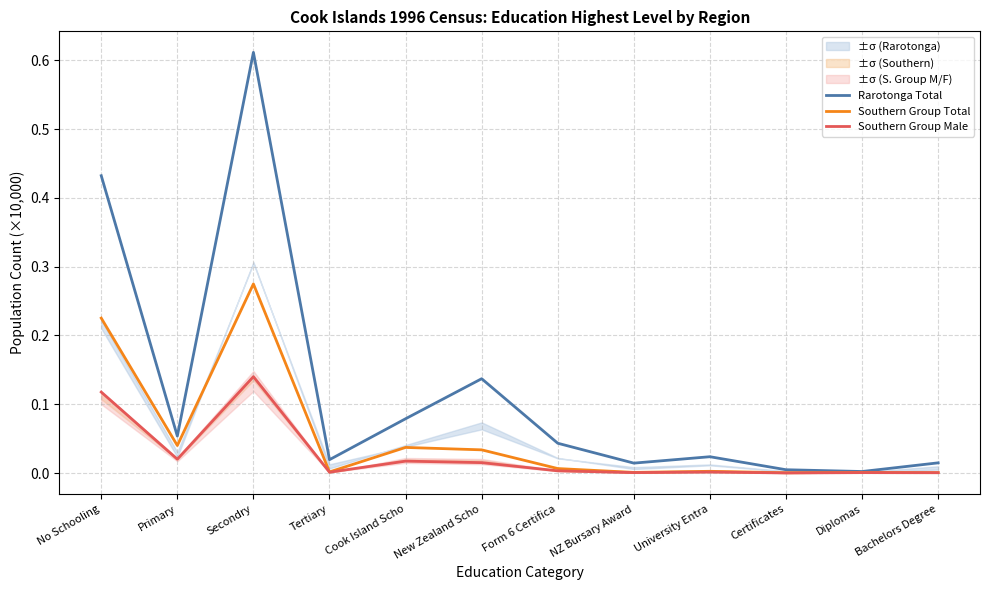

Reading left to right, extract all data points from this chart.

Rarotonga Total: No Schooling=0.4	Primary=0.1	Secondry=0.6	Tertiary=0.0	Cook Island Scho=0.1	New Zealand Scho=0.1	Form 6 Certifica=0.0	NZ Bursary Award=0.0	University Entra=0.0	Certificates=0.0	Diplomas=0.0	Bachelors Degree=0.0
Southern Group Total: No Schooling=0.2	Primary=0.0	Secondry=0.3	Tertiary=0.0	Cook Island Scho=0.0	New Zealand Scho=0.0	Form 6 Certifica=0.0	NZ Bursary Award=0.0	University Entra=0.0	Certificates=0.0	Diplomas=0.0	Bachelors Degree=0.0
Southern Group Male: No Schooling=0.1	Primary=0.0	Secondry=0.1	Tertiary=0.0	Cook Island Scho=0.0	New Zealand Scho=0.0	Form 6 Certifica=0.0	NZ Bursary Award=0.0	University Entra=0.0	Certificates=0.0	Diplomas=0.0	Bachelors Degree=0.0